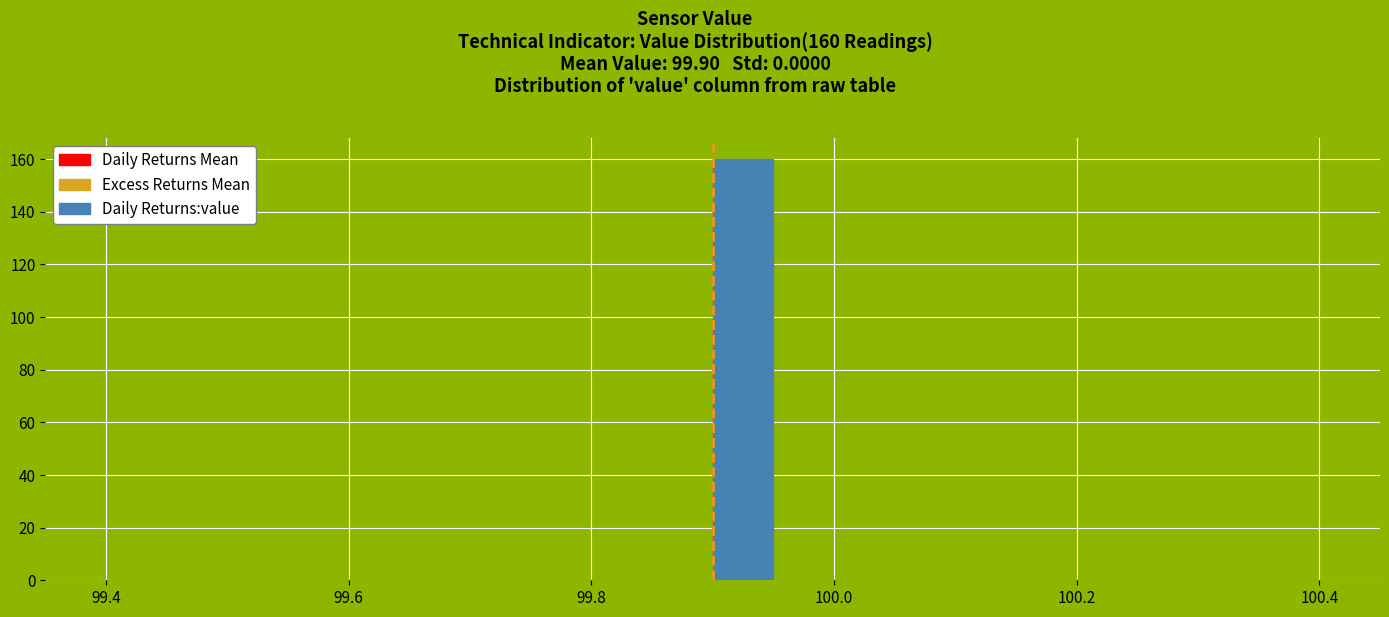

Read against the x-axis, roughly where is the centre of the tallest bar?

99.92